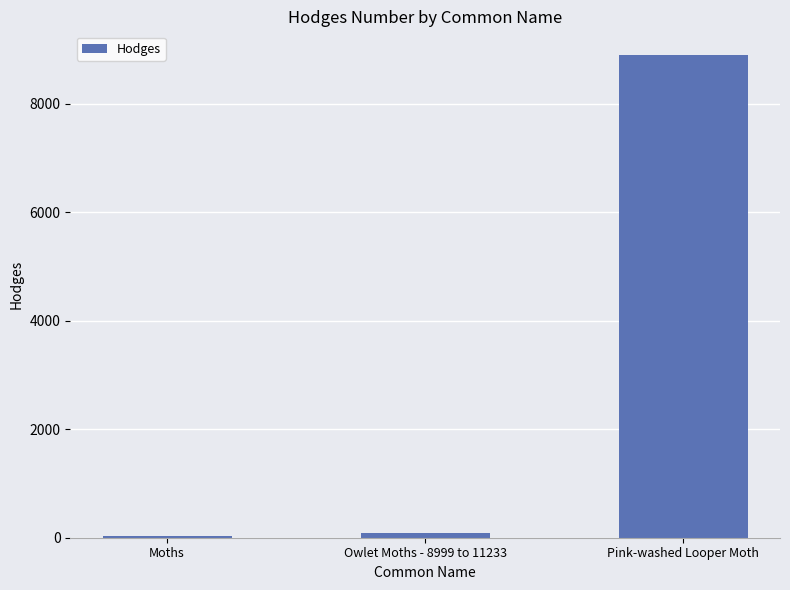

Which has a higher value, Moths or Pink-washed Looper Moth?

Pink-washed Looper Moth